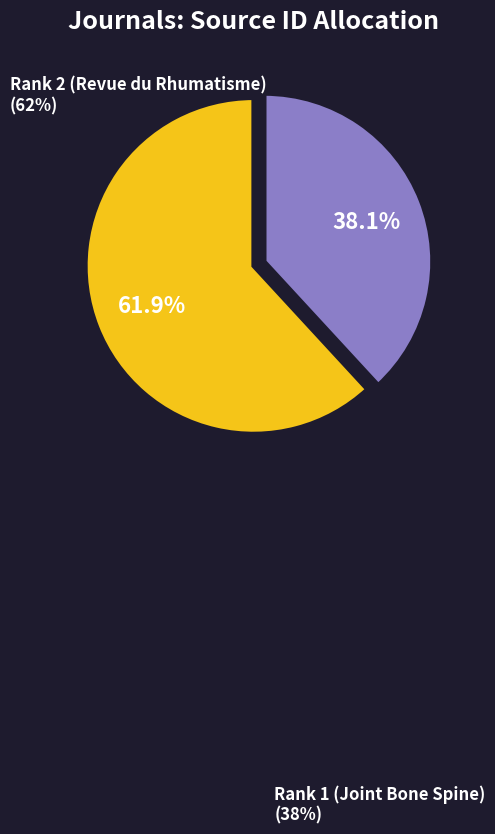

Is the sum of Rank 1 (Joint Bone Spine) and Rank 2 (Revue du Rhumatisme) greater than half?

Yes